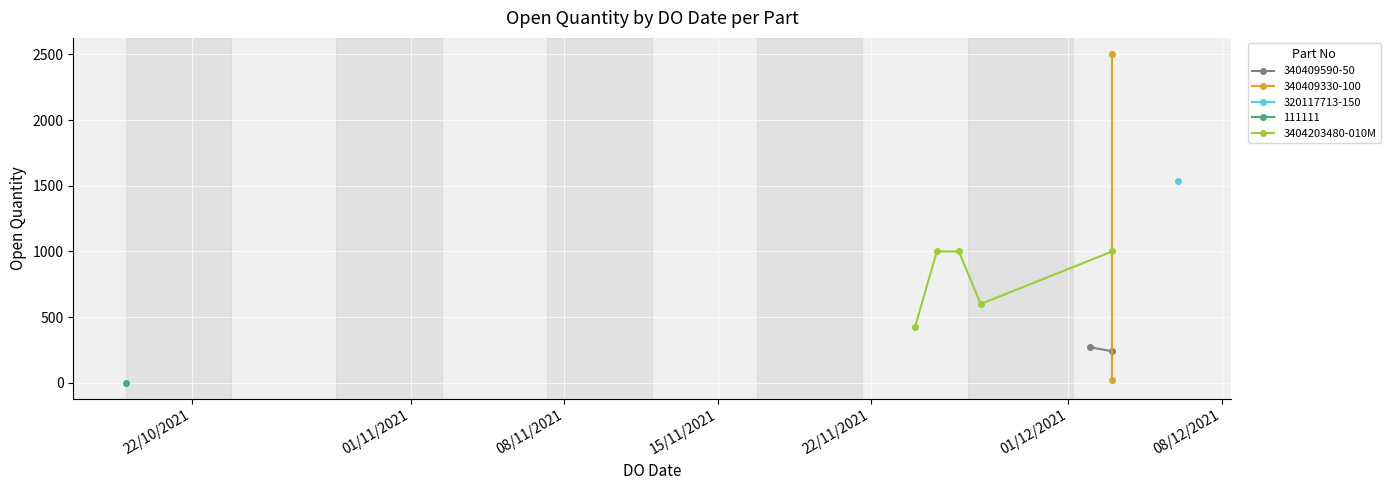

How many categories are shown in the chart?

5